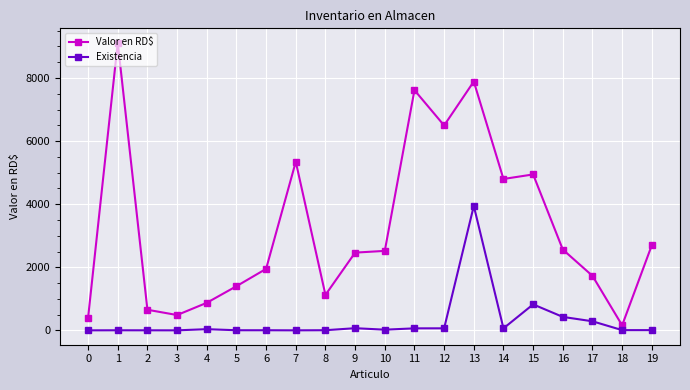

What is the lowest value of the Existencia series?

1.0